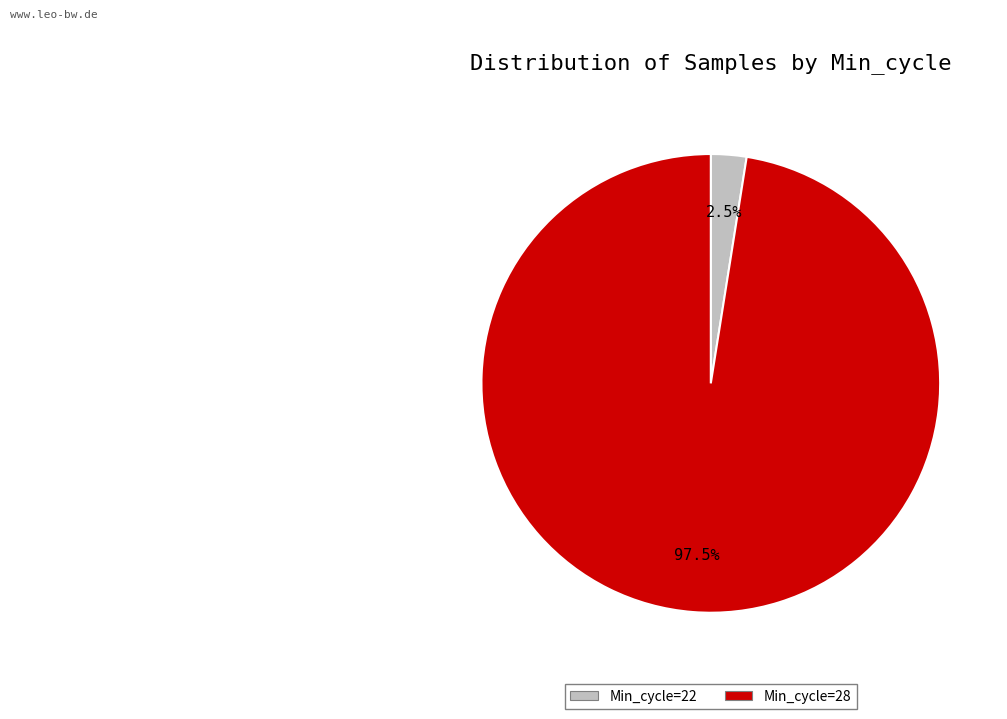

Is there any slice that represents more than half of the pie?

Yes